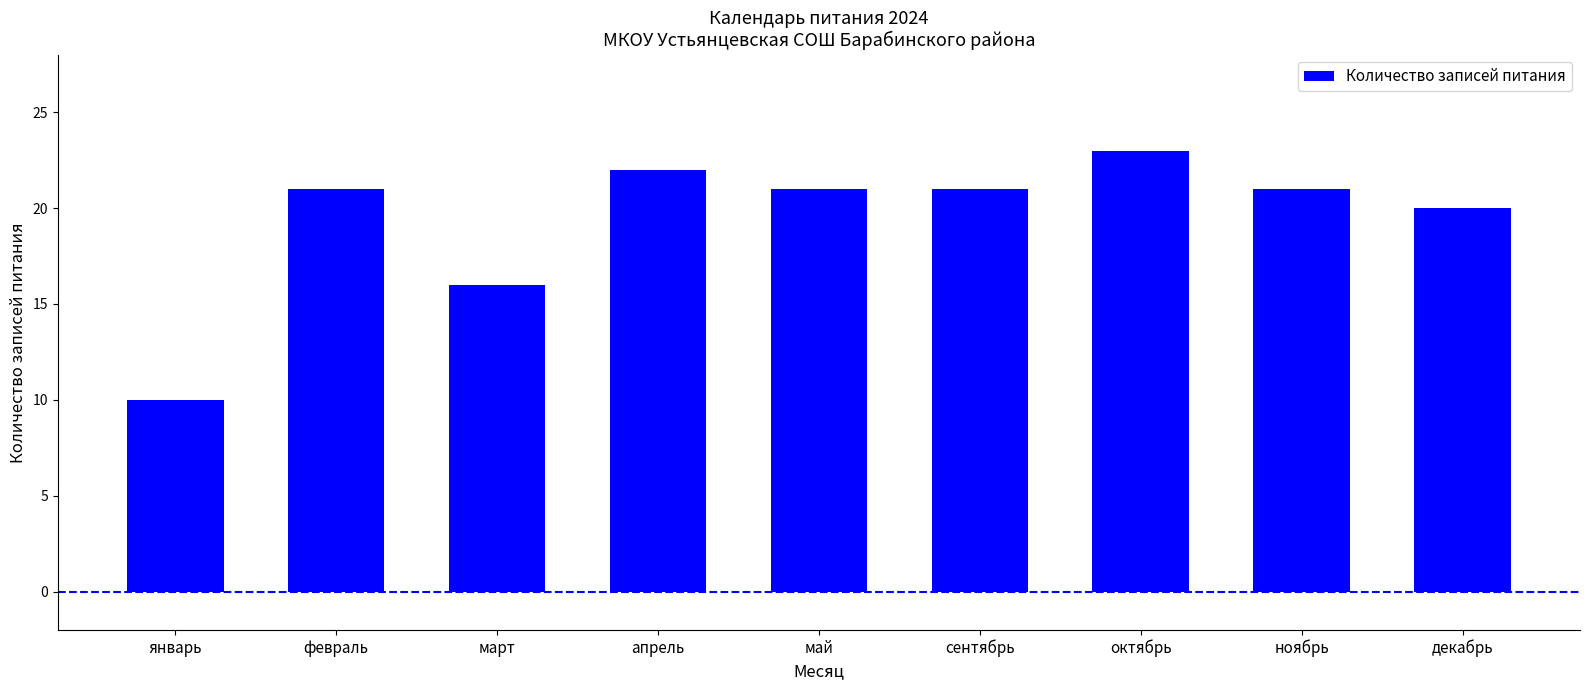

The value at февраль is 21. True or false?

True